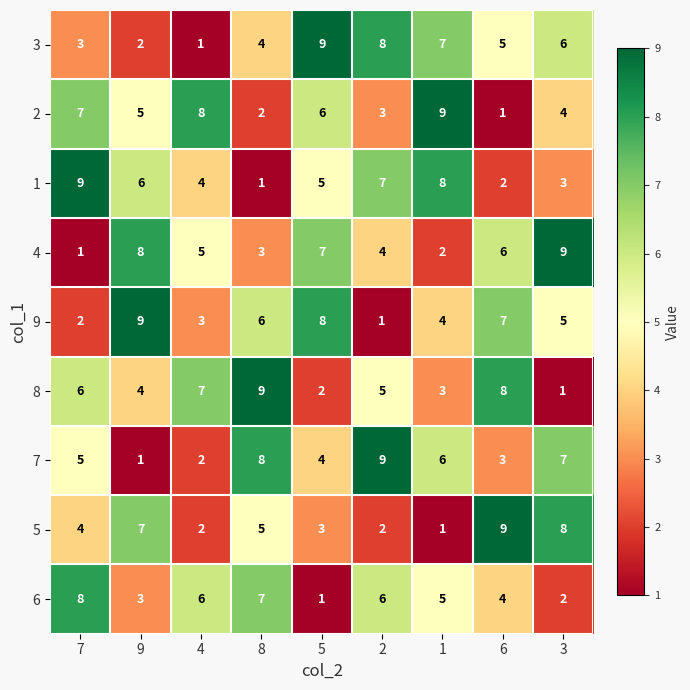

What is the average value of the 2 series?

5